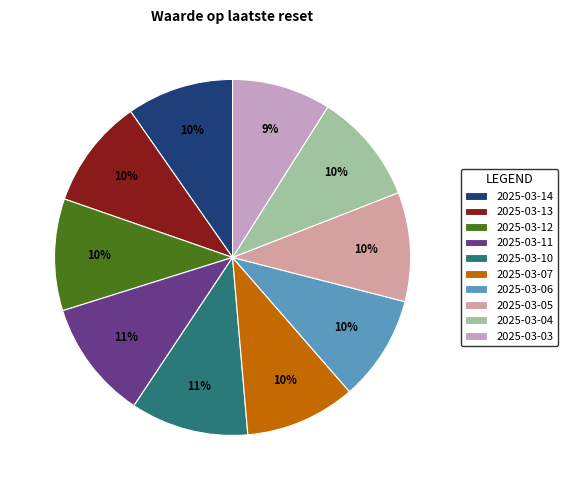

Is there a majority slice in this chart?

No